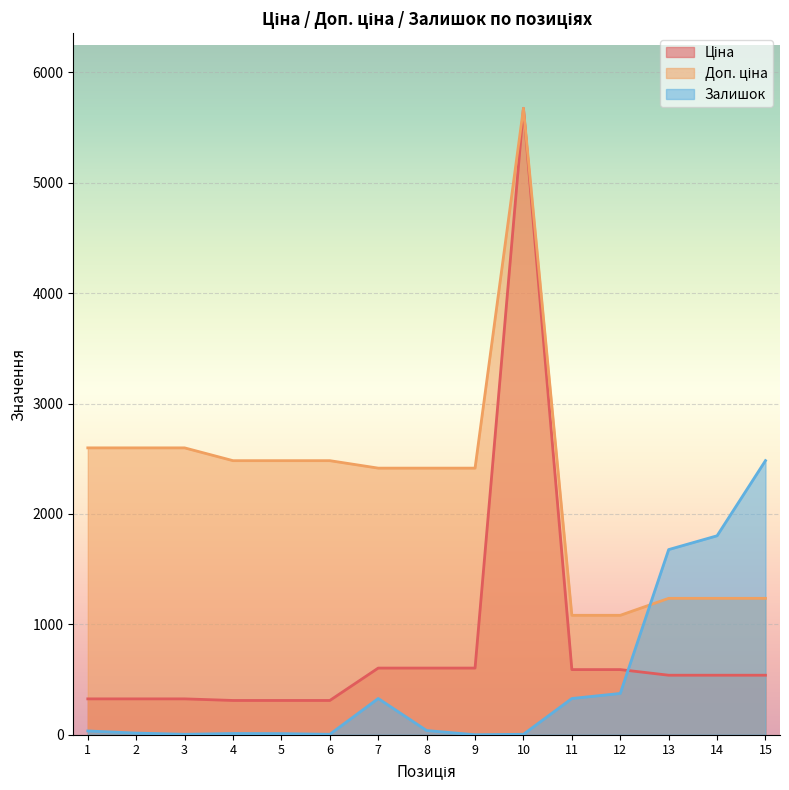

Which has a higher value, 1 or 7?

7